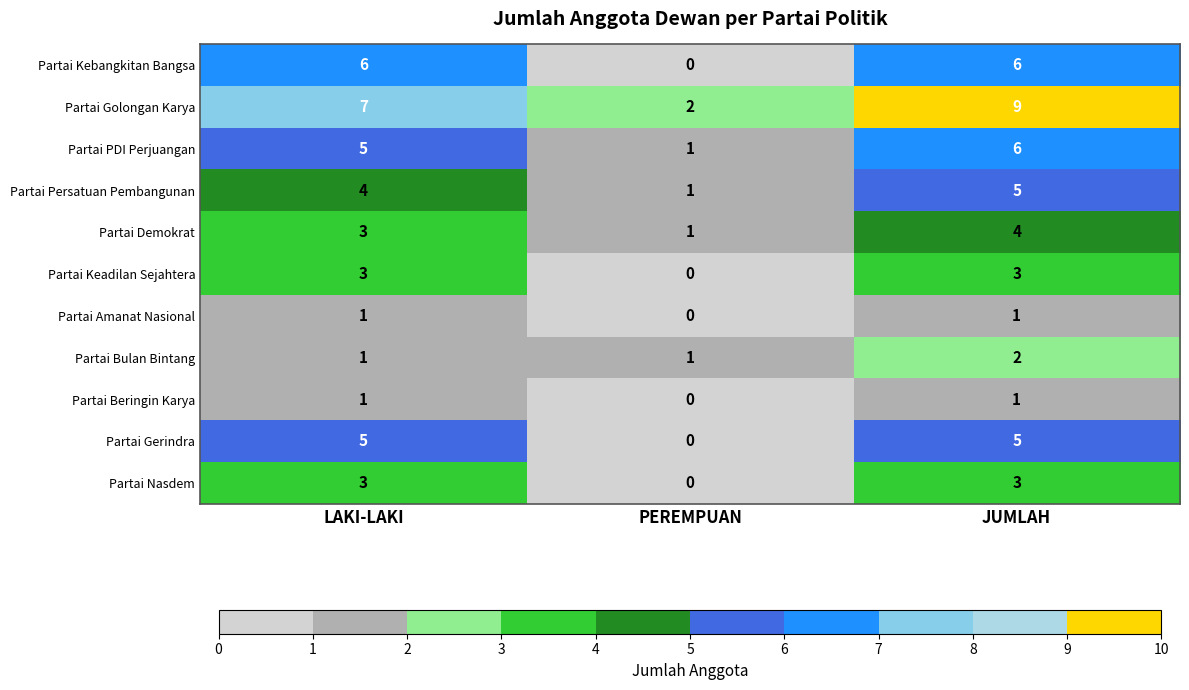

At which category does the chart reach its minimum across all series?

PEREMPUAN